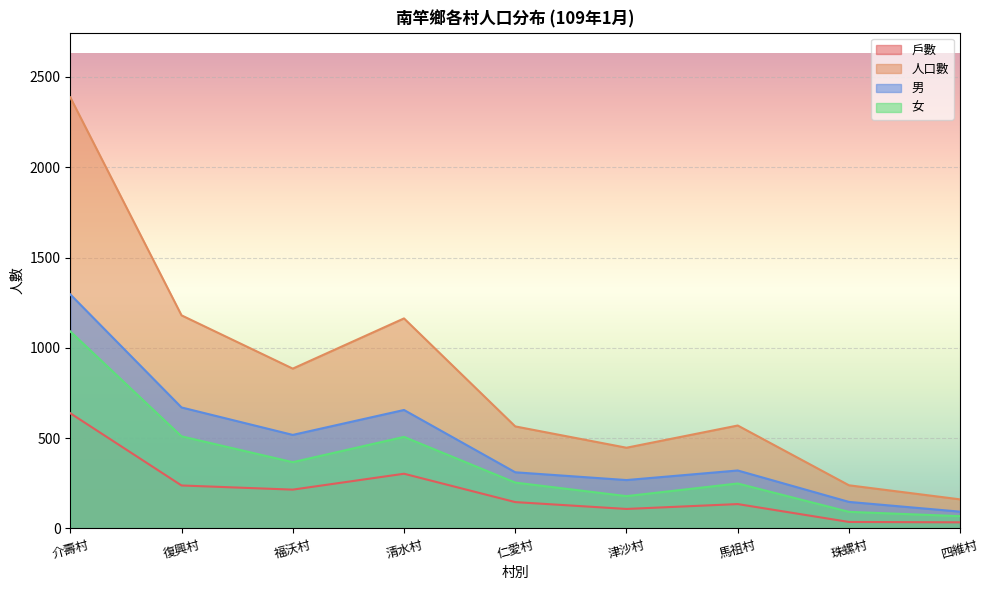

What is the value of the 女 point at the 2nd from the left?

510